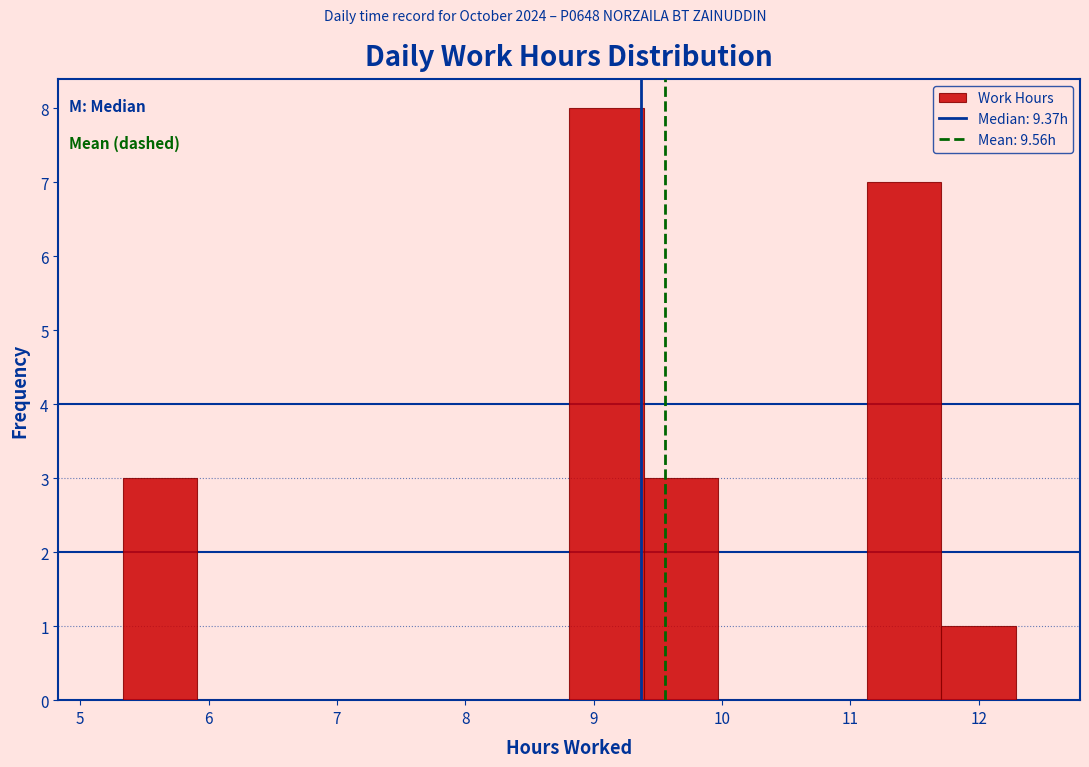

Reading left to right, list every bar in this chart as the range it spans on the x-axis followed by its height. Neither the bar edges nor the heights are printed on the chart, so give them approximately, as read against the axes.

5.33 to 5.91: 3
5.91 to 6.49: 0
6.49 to 7.07: 0
7.07 to 7.65: 0
7.65 to 8.23: 0
8.23 to 8.81: 0
8.81 to 9.39: 8
9.39 to 9.97: 3
9.97 to 10.55: 0
10.55 to 11.13: 0
11.13 to 11.71: 7
11.71 to 12.29: 1